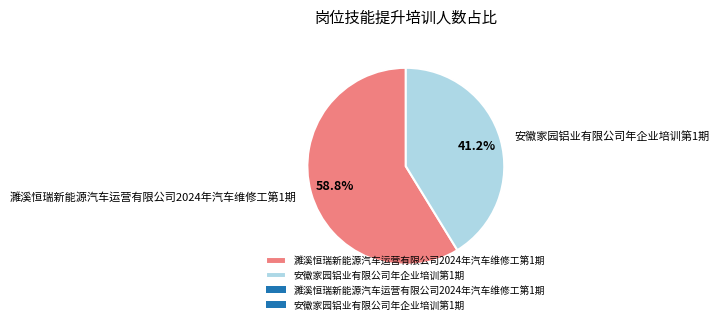

The 濉溪恒瑞新能源汽车运营有限公司2024年汽车维修工第1期 slice represents 59% of the pie. True or false?

True